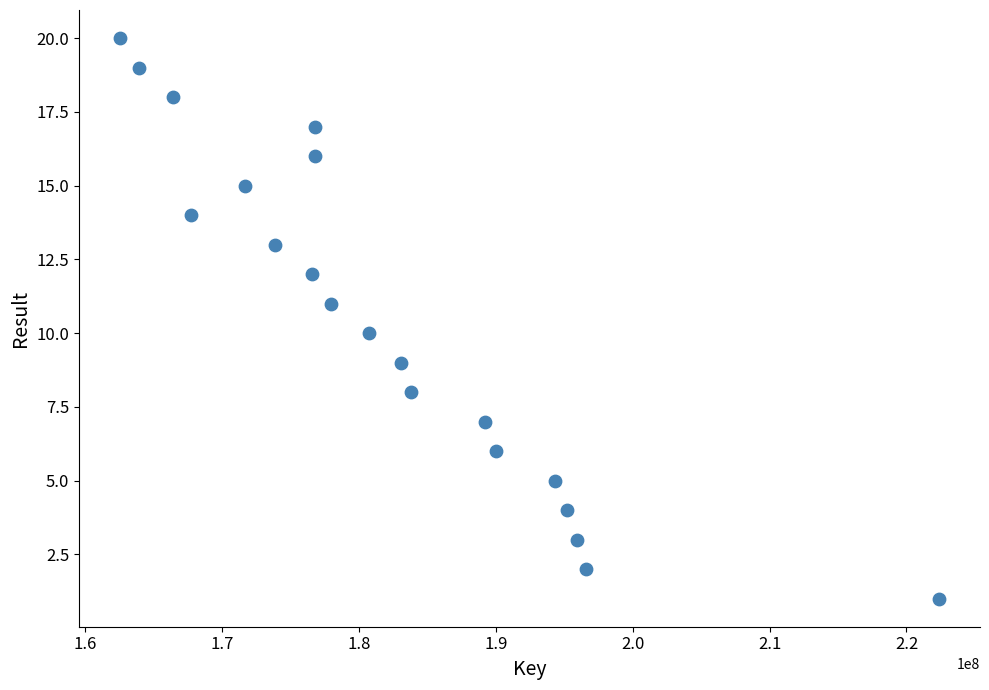

What is the range of X values (max minus min)?

59824791